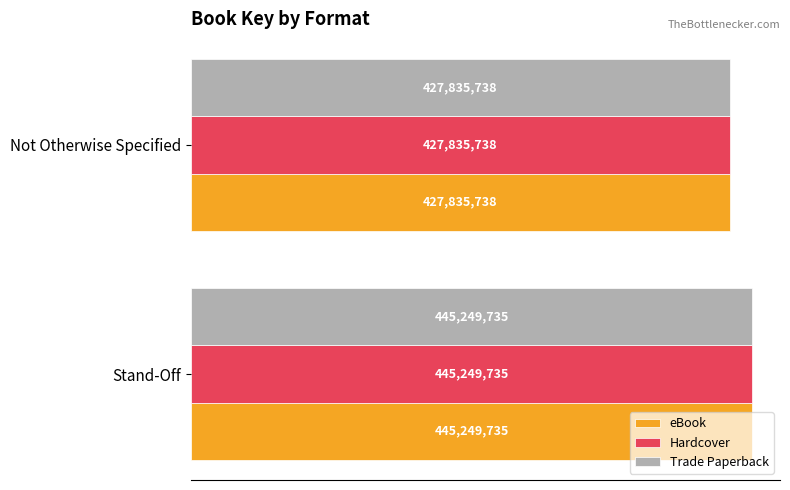

What is the maximum value shown in the chart?

445249735